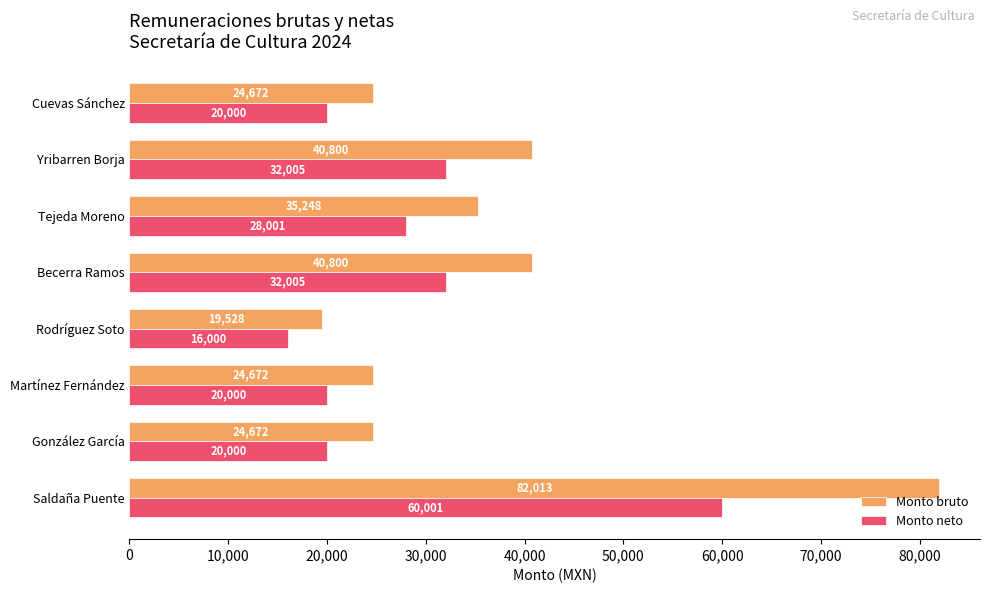

What is the minimum value shown in the chart?

16000